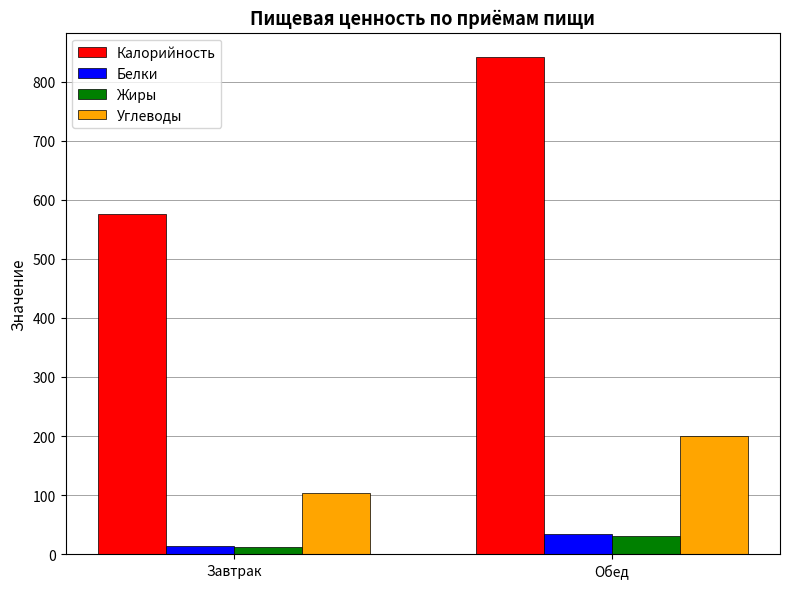

At which label is Белки closest to 23?

Завтрак